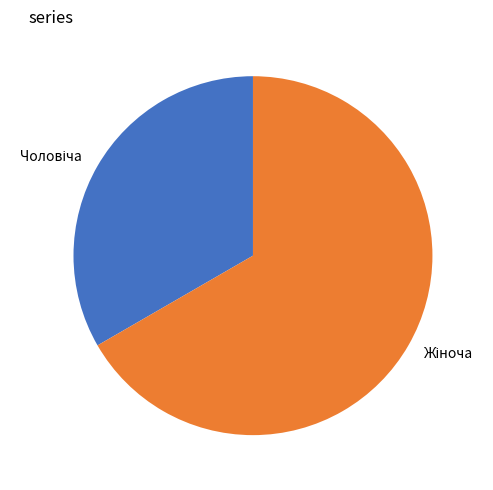

Is there a majority slice in this chart?

Yes